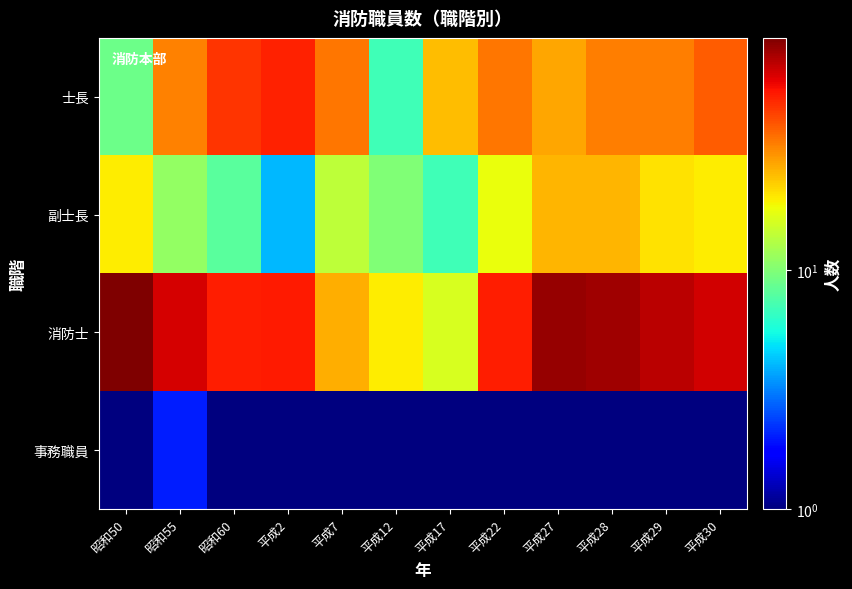

Reading left to right, what are all the values shown in this chart?

士長: 昭和50=9	昭和55=33	昭和60=48	平成2=53	平成7=35	平成12=7	平成17=25	平成22=35	平成27=28	平成28=34	平成29=34	平成30=40
副士長: 昭和50=20	昭和55=11	昭和60=8	平成2=4	平成7=14	平成12=10	平成17=7	平成22=18	平成27=26	平成28=26	平成29=21	平成30=20
消防士: 昭和50=94	昭和55=66	昭和60=54	平成2=55	平成7=27	平成12=20	平成17=16	平成22=54	平成27=85	平成28=82	平成29=74	平成30=68
事務職員: 昭和50=1	昭和55=2	昭和60=1	平成2=1	平成7=1	平成12=1	平成17=1	平成22=1	平成27=1	平成28=1	平成29=1	平成30=1